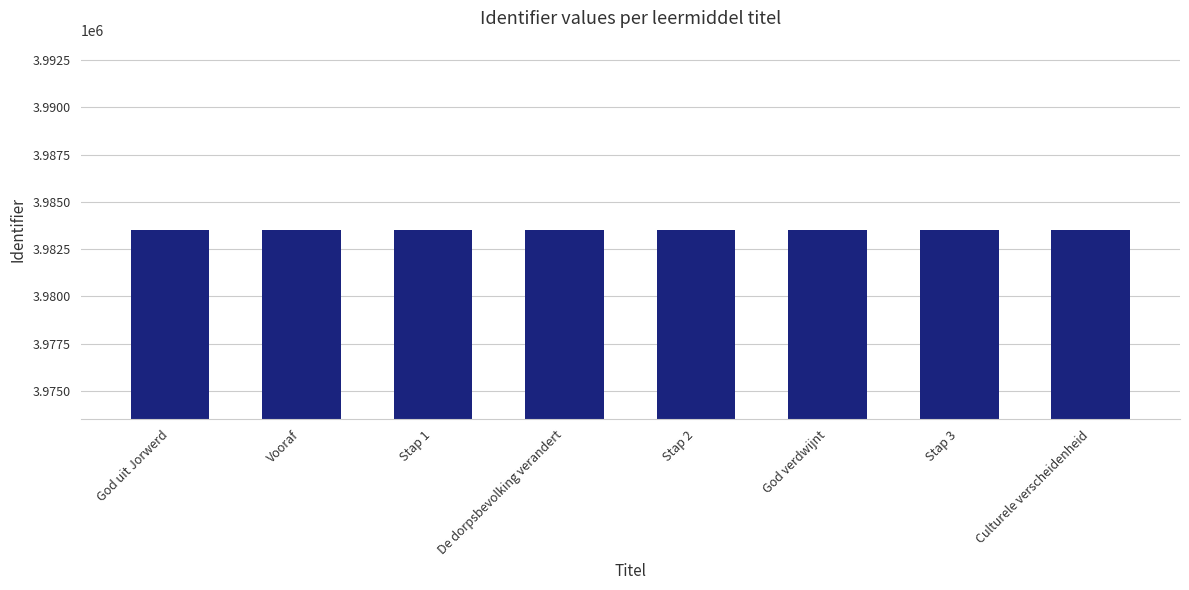

What is the value of the 3rd bar from the left?

3983516